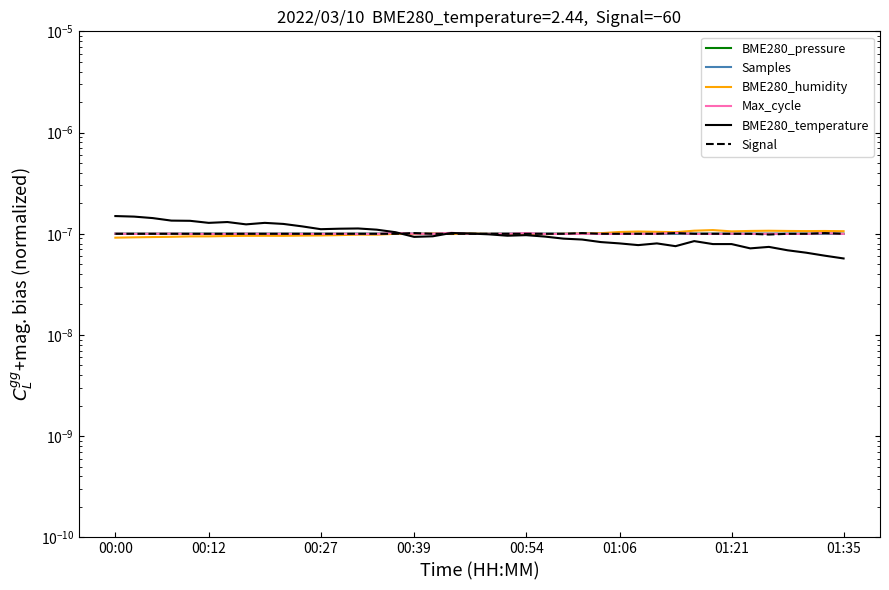

How many lines are shown in the chart?

6